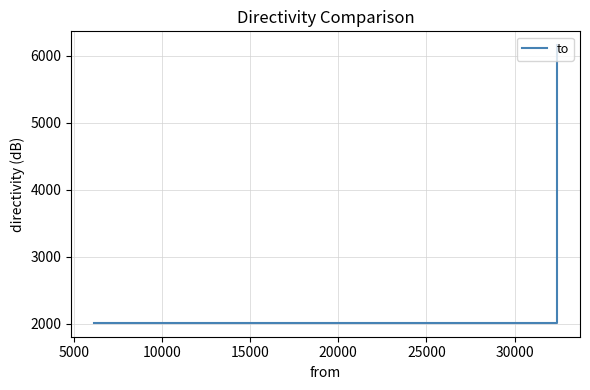

What is the difference between the maximum and minimum values?

4147